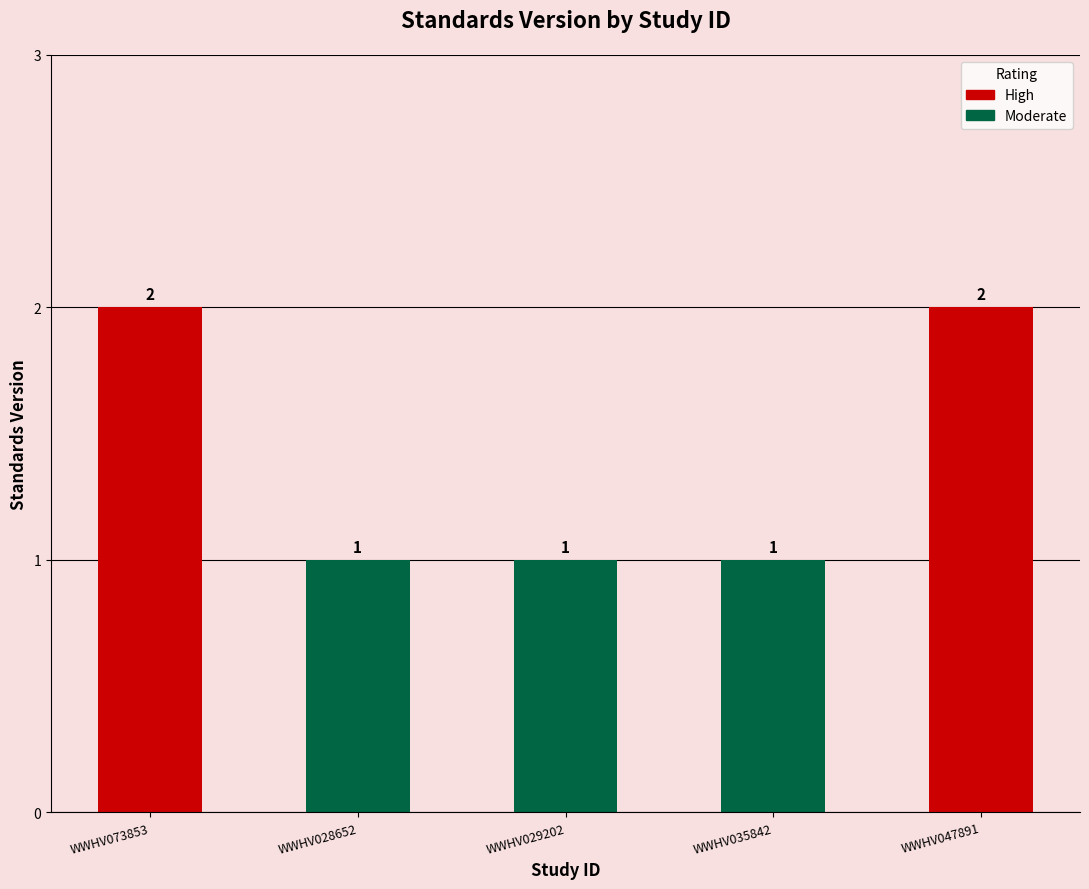

What is the ratio of the value at WWHV073853 to the value at WWHV029202?

2.0